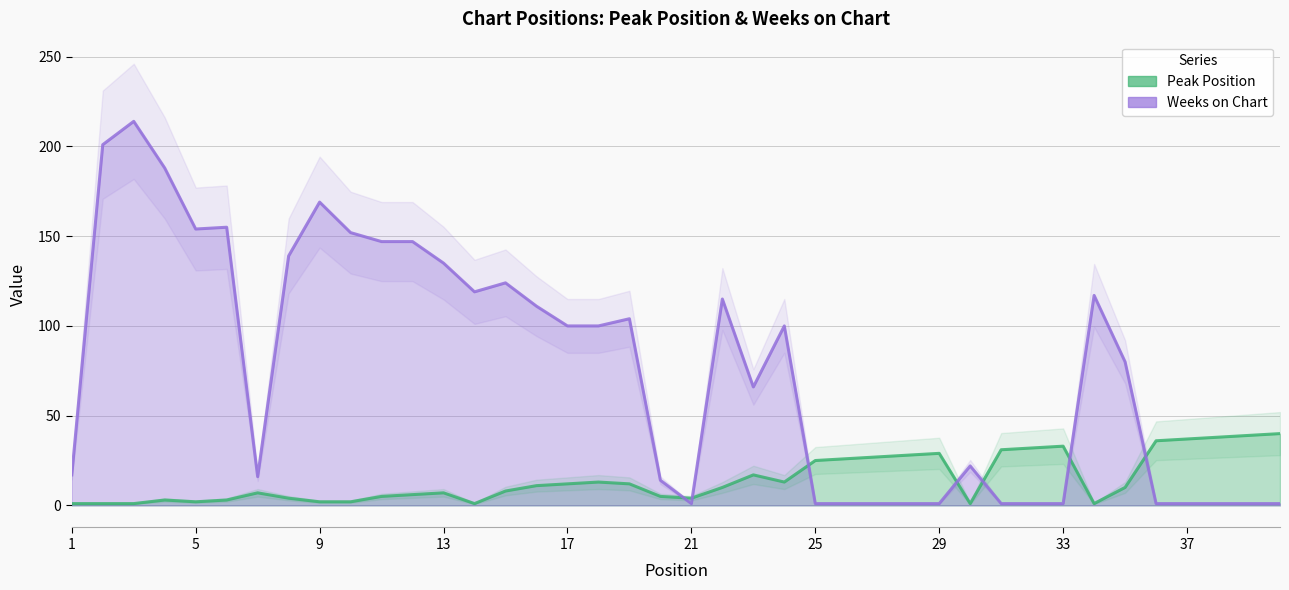

Reading right to left, list all the values displayed in this chart.

Peak Position: 40=40	39=39	38=38	37=37	36=36	35=10	34=1	33=33	32=32	31=31	30=1	29=29	28=28	27=27	26=26	25=25	24=13	23=17	22=10	21=4	20=5	19=12	18=13	17=12	16=11	15=8	14=1	13=7	12=6	11=5	10=2	9=2	8=4	7=7	6=3	5=2	4=3	3=1	2=1	1=1
Weeks on Chart: 40=1	39=1	38=1	37=1	36=1	35=80	34=117	33=1	32=1	31=1	30=22	29=1	28=1	27=1	26=1	25=1	24=100	23=66	22=115	21=1	20=14	19=104	18=100	17=100	16=111	15=124	14=119	13=135	12=147	11=147	10=152	9=169	8=139	7=16	6=155	5=154	4=188	3=214	2=201	1=17